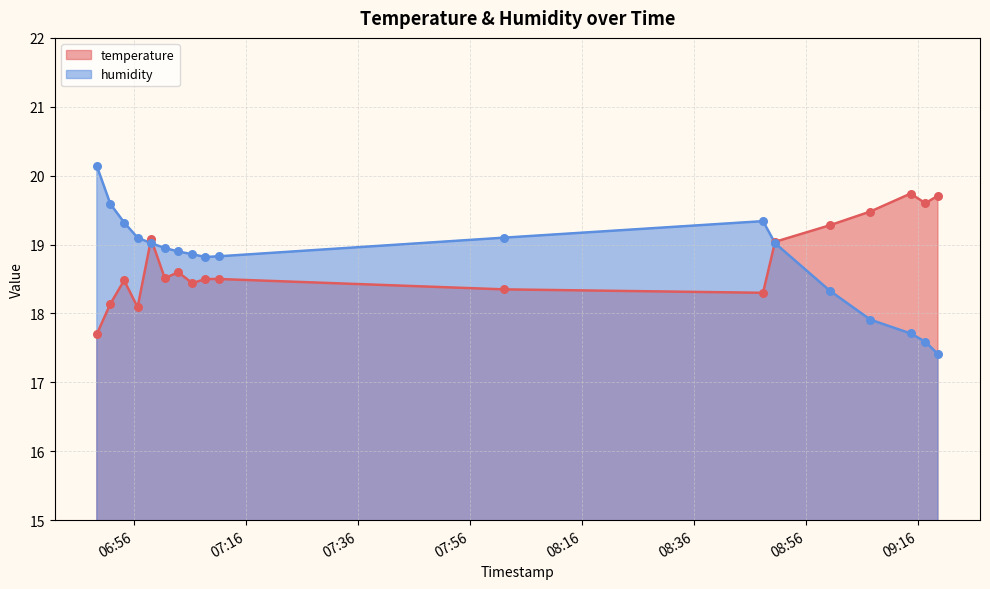

Is the value of humidity at 08:16 greater than the value of temperature at 07:16?

Yes